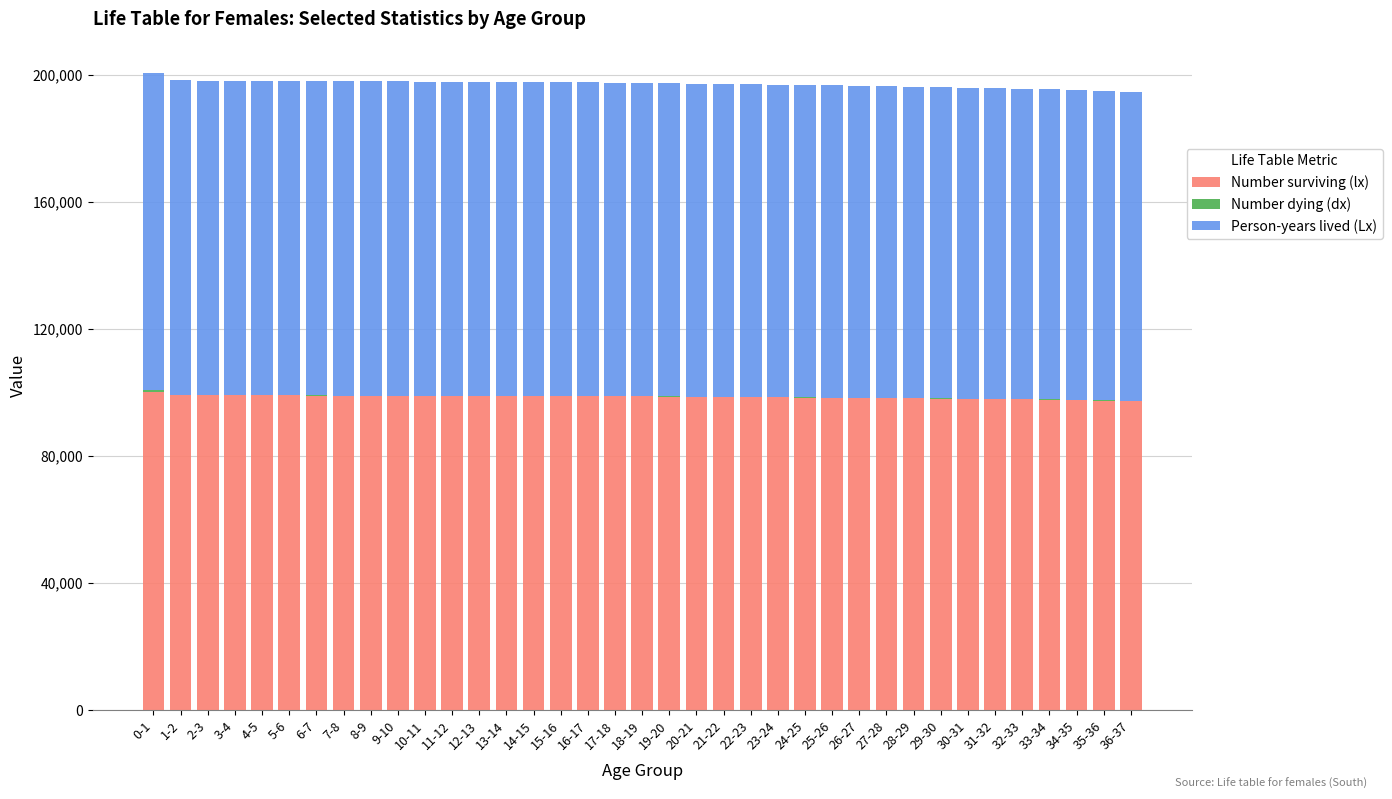

What is the maximum value for Number surviving (lx)?

100000.0